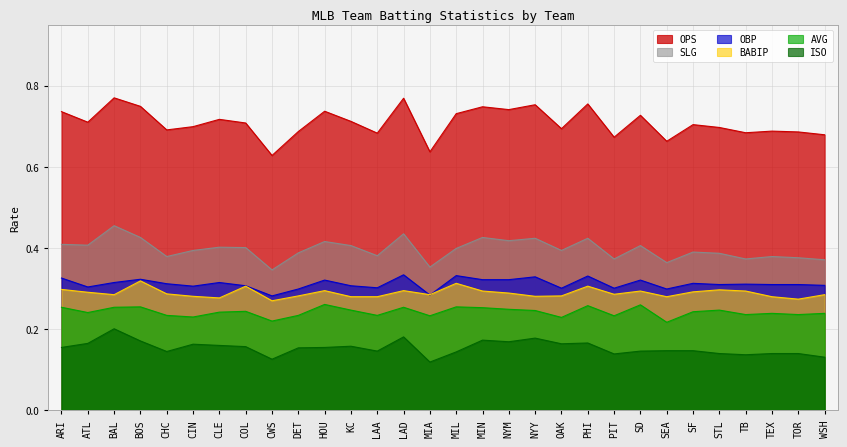

The value of AVG at SD is 0.4. True or false?

False